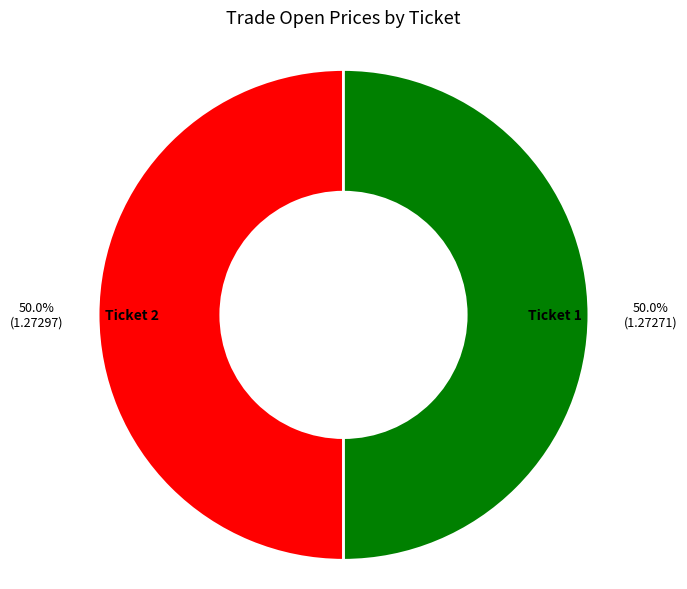

Combined, do Ticket 2 and Ticket 1 account for over 50%?

Yes